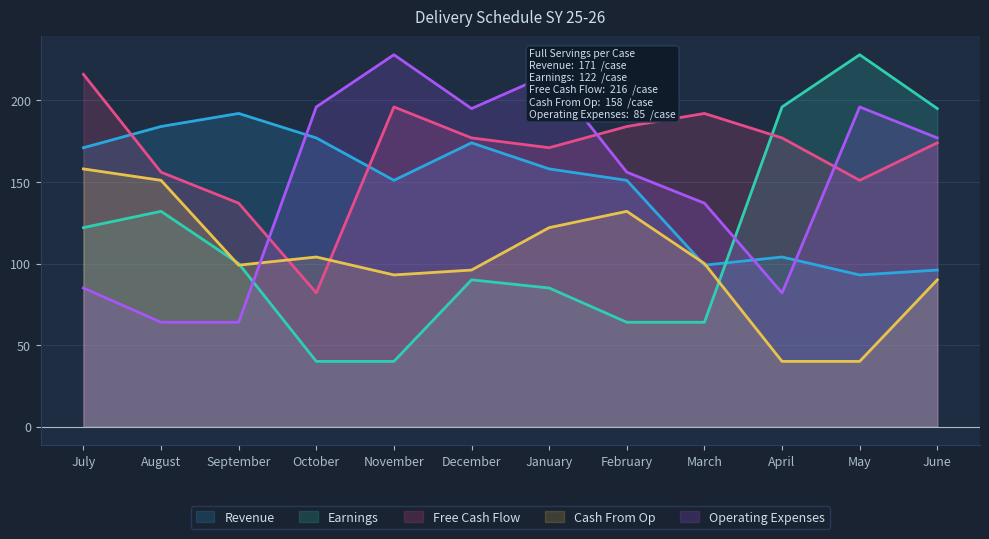

Does the chart have visible grid lines?

Yes